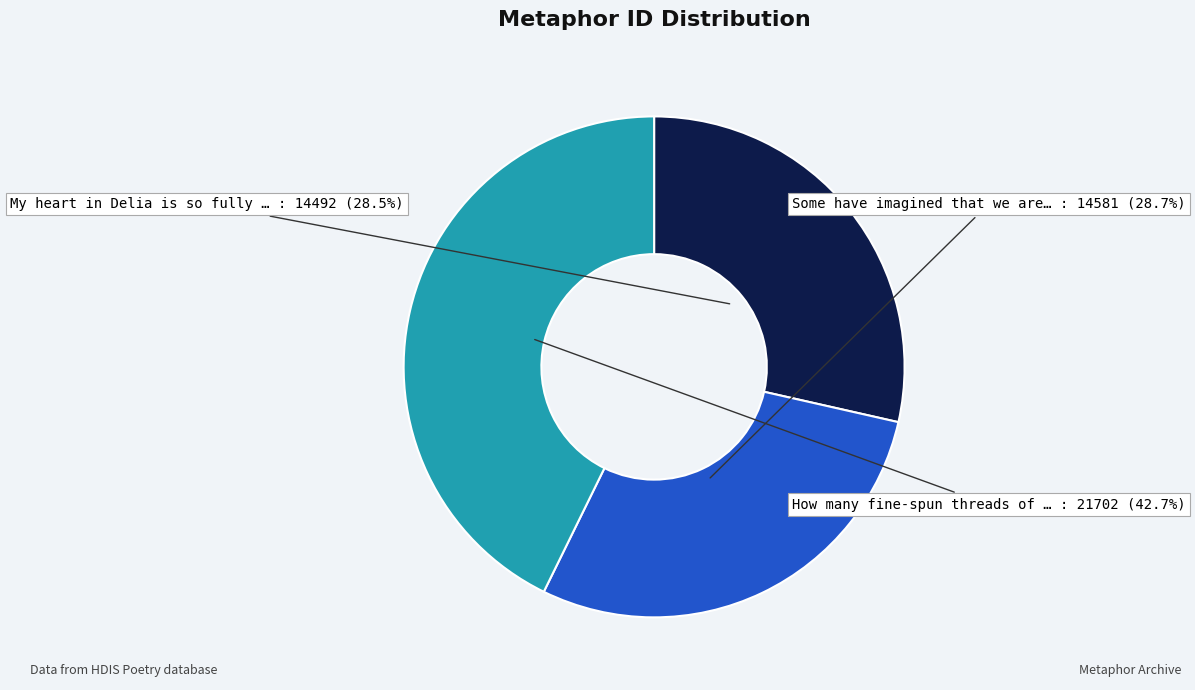

Does any single category account for the majority?

No